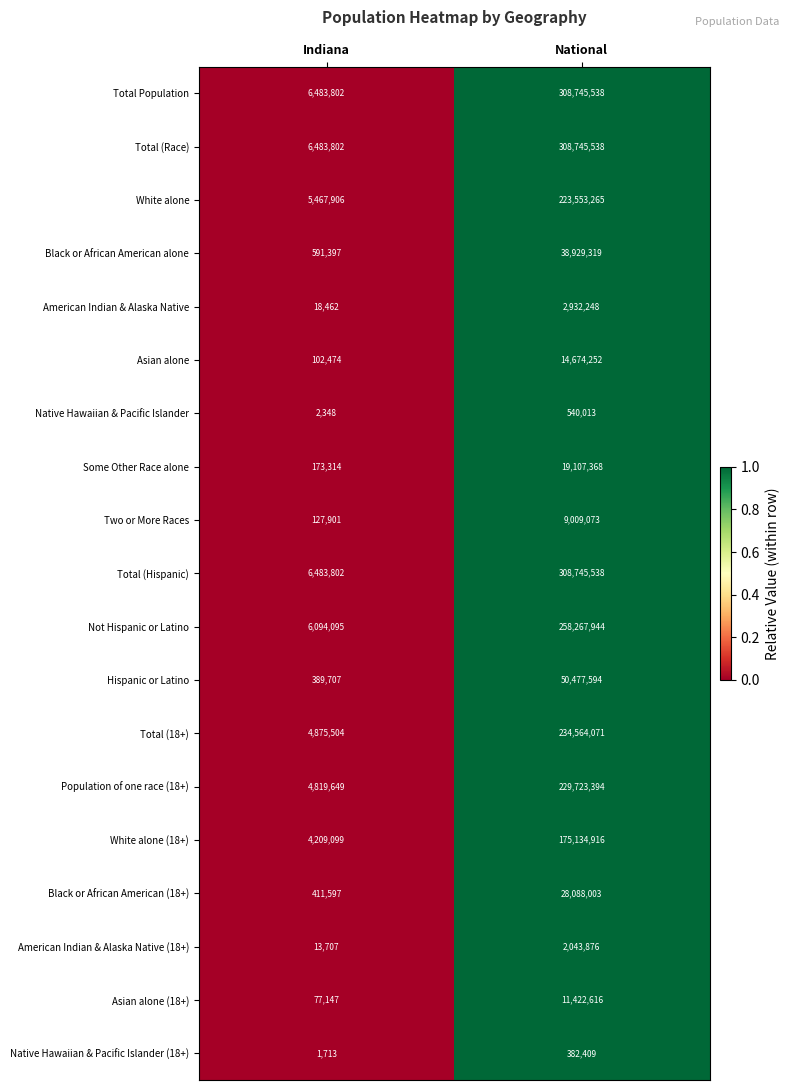

What is the total value across all series at Indiana?

46827426